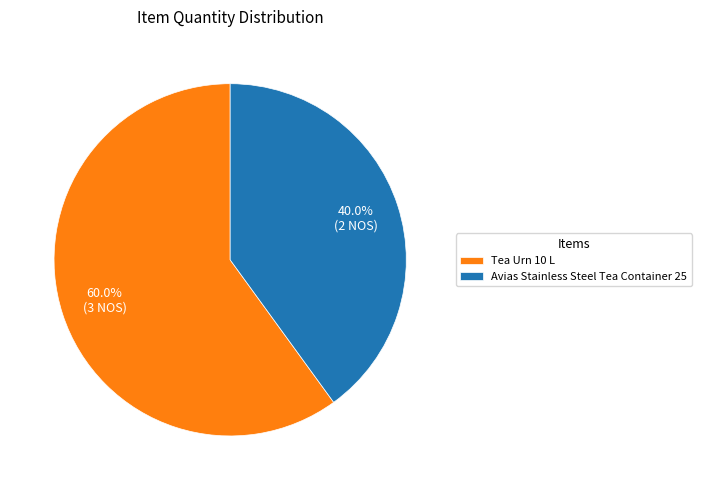

To the nearest percent, what is the average slice percentage?

50%